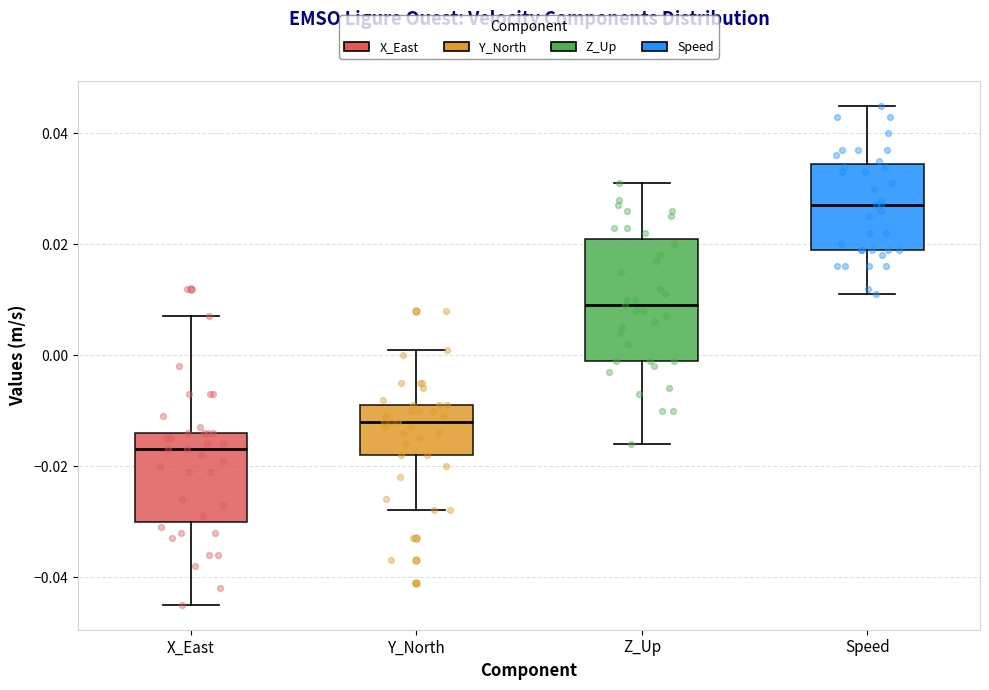

Where does the lower whisker of the box for Z_Up end on the y-axis? The values are not printed on the chart, so give them approximately, as read against the axis.

-0.016